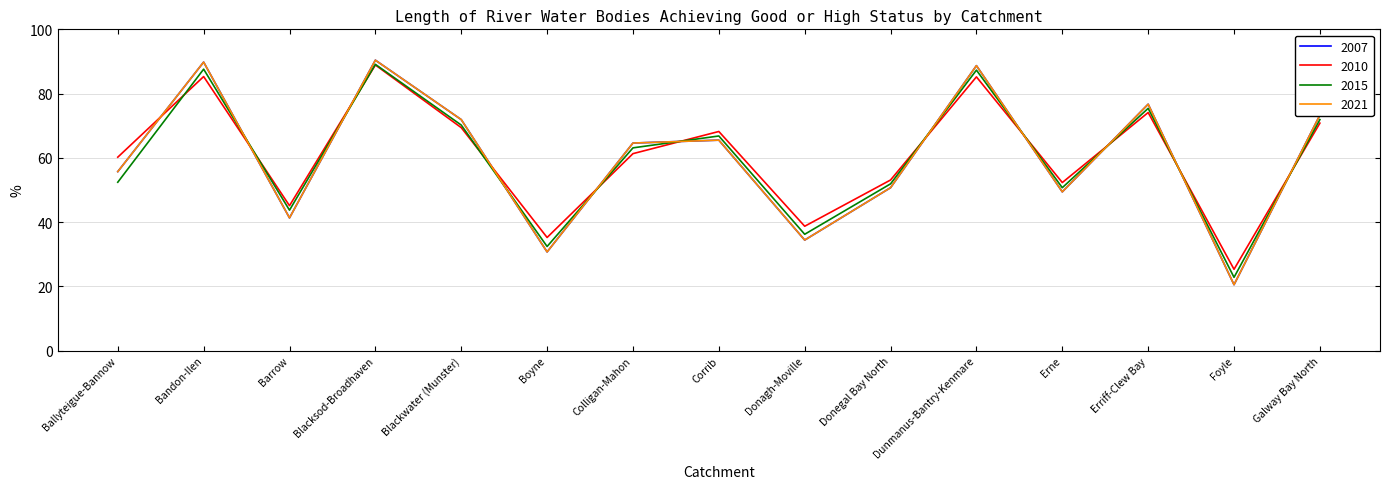

True or false: 2021 has a value of 55.7 at Ballyteigue-Bannow.

True